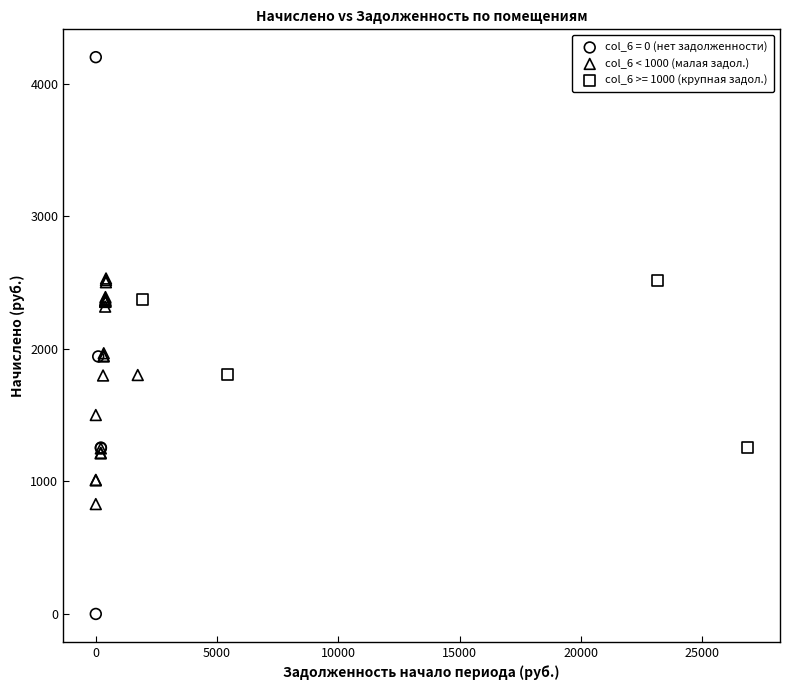

Which series has the widest spread of Y values?

col_6 = 0 (нет задолженности)